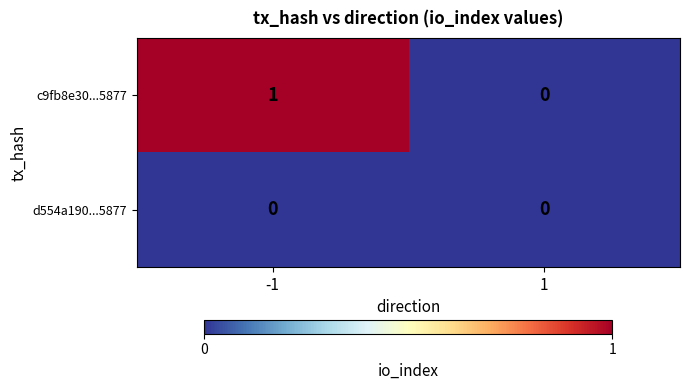

At -1, list the series in order from largest to smallest.

c9fb8e30...5877, d554a190...5877